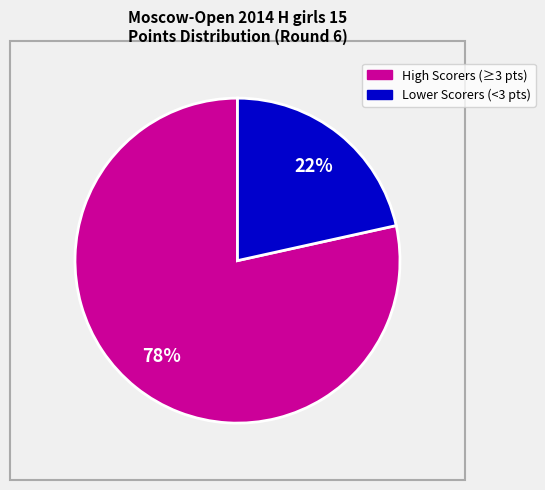

To the nearest percent, what is the average slice percentage?

50%